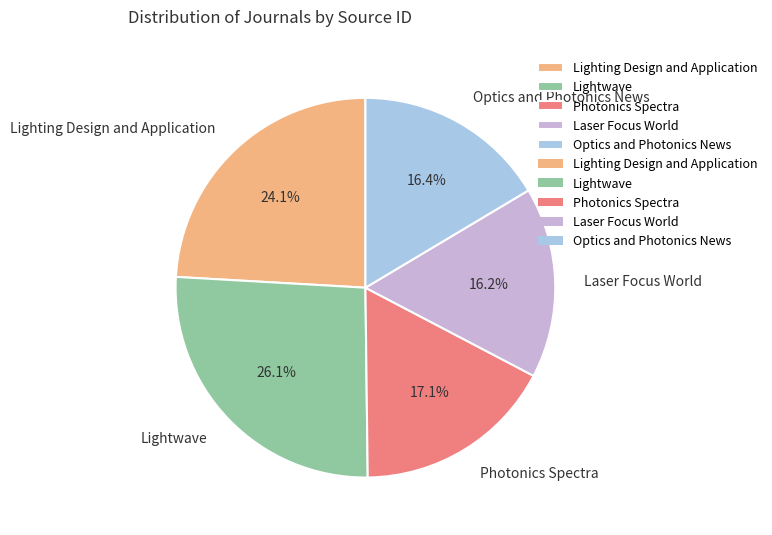

Is Lightwave the majority of the pie?

No